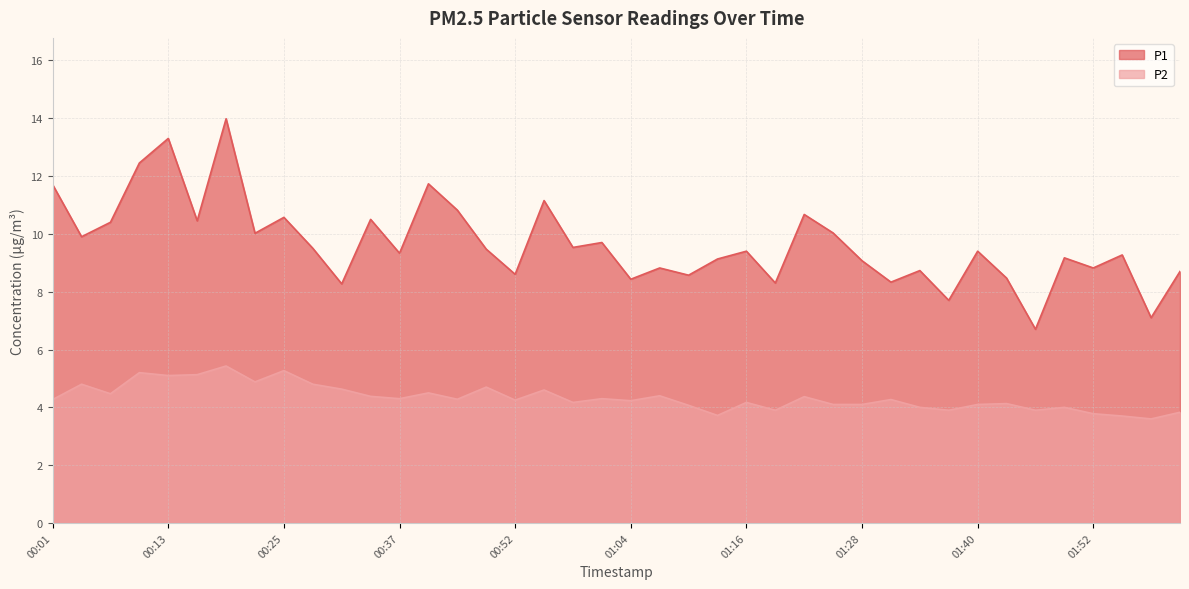

In P2, how many points are lower than both neighbors (excluding endpoints)?

13